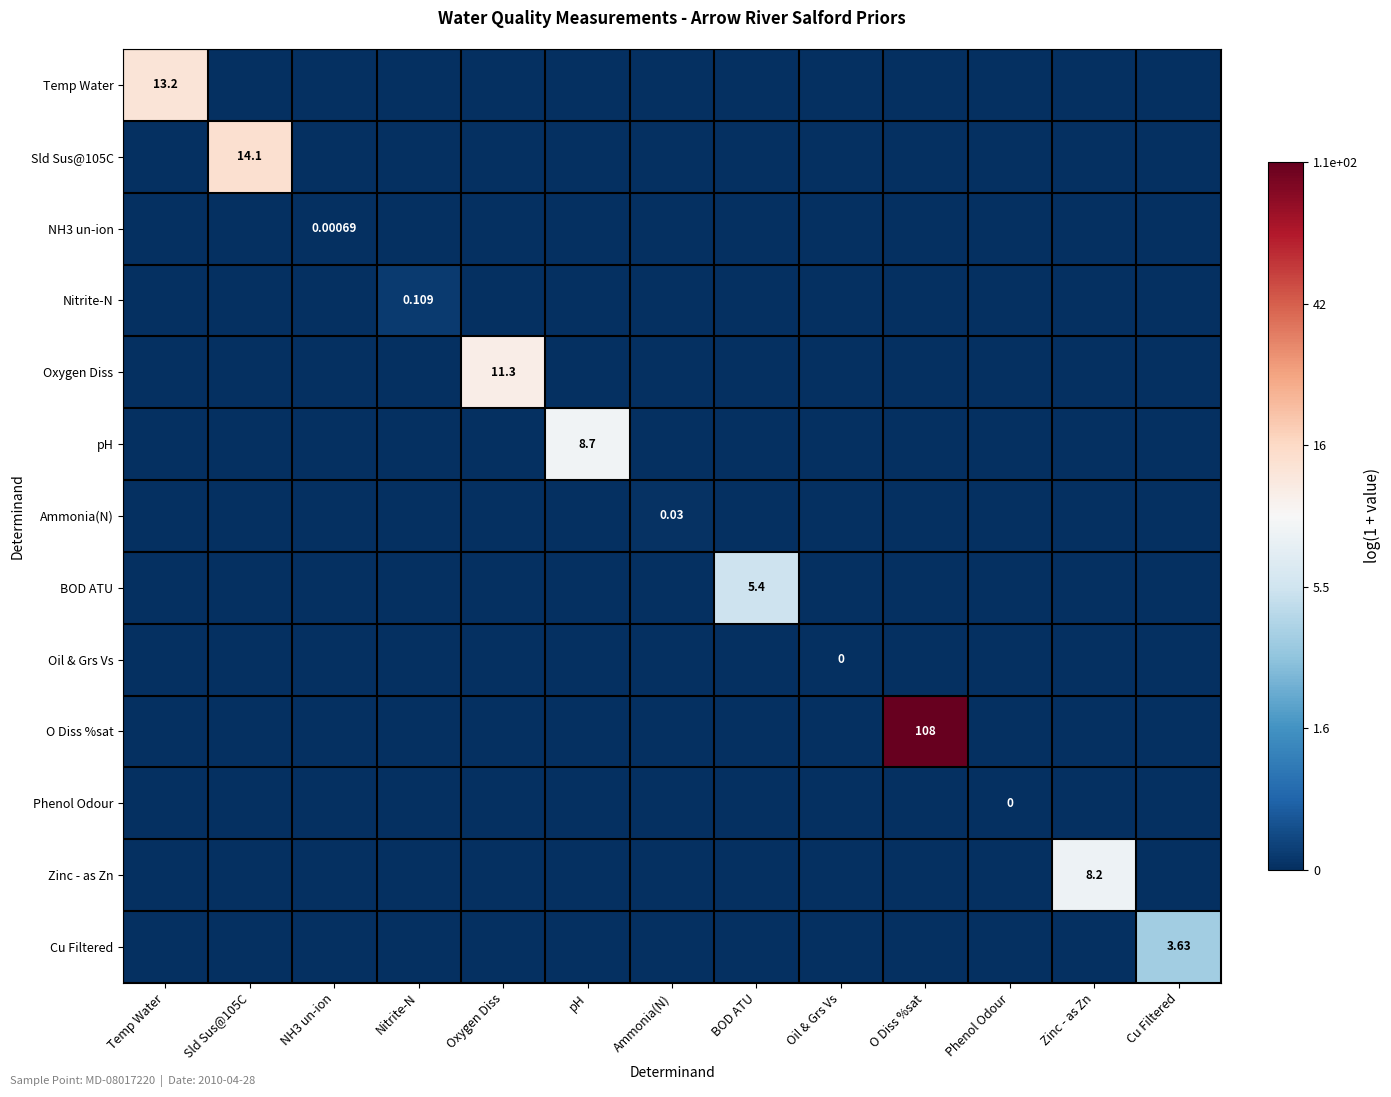

What is the spread (max minus min) of values at Nitrite-N?

0.1